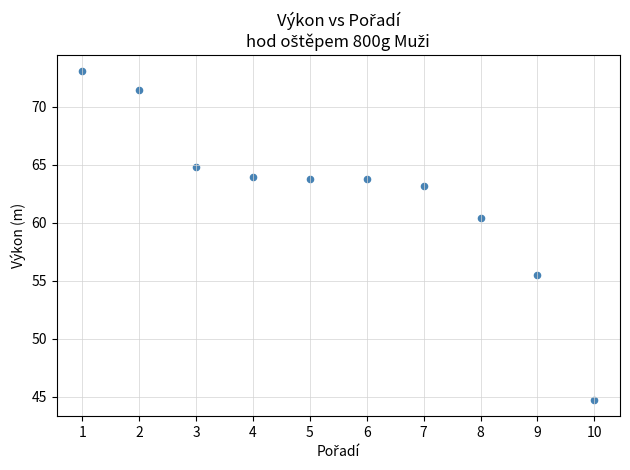

What is the average Y value?

62.5